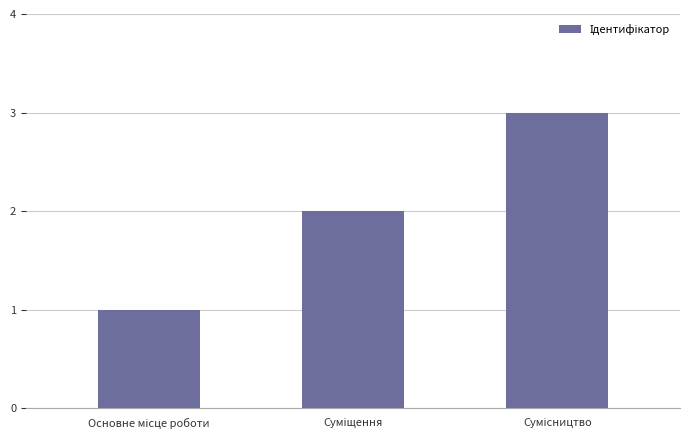

How many values are between 1 and 3?

3